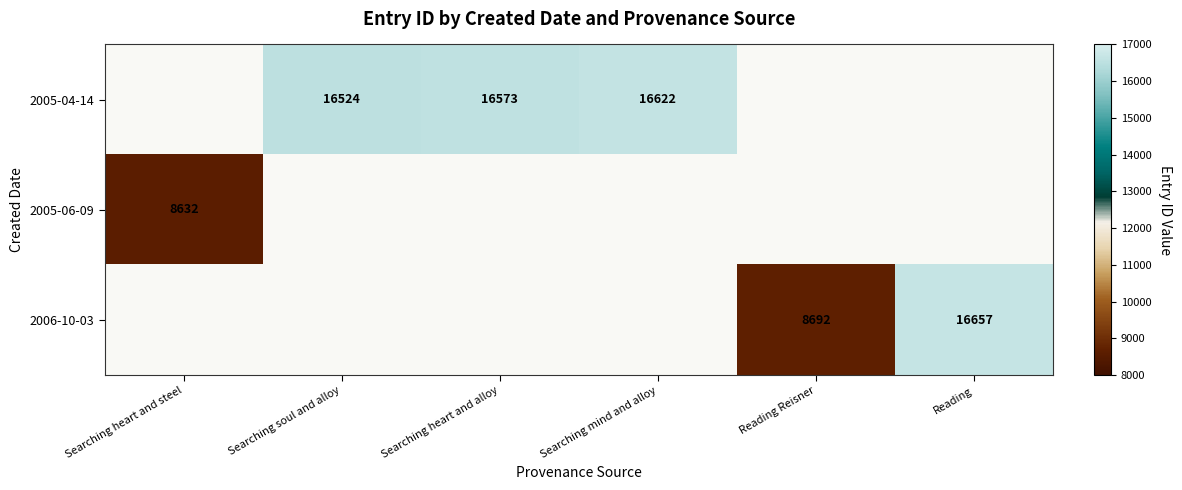

The value of 2005-06-09 at Searching heart and steel is 2178. True or false?

False